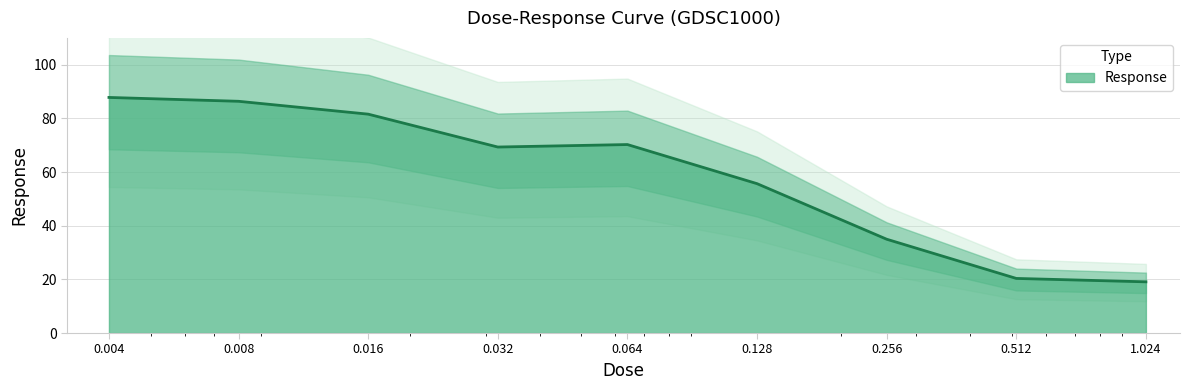

List the labels in order of value, smallest first.

1.024, 0.512, 0.256, 0.128, 0.032, 0.064, 0.016, 0.008, 0.004